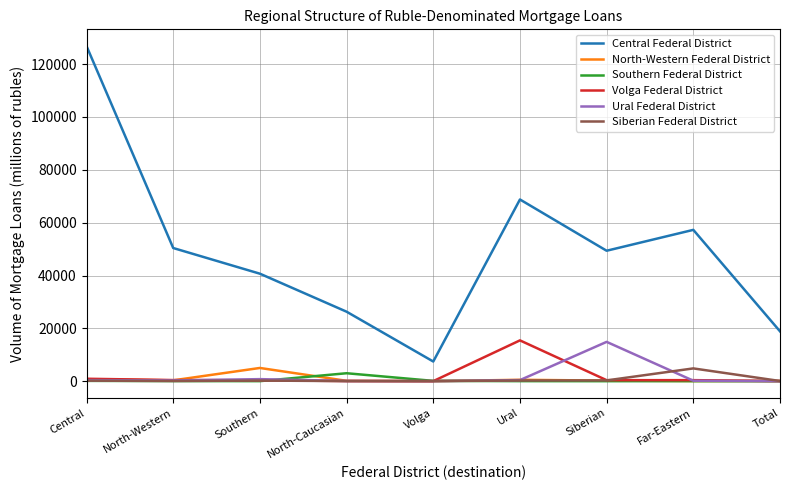

True or false: Southern Federal District has a value of 46 at North-Western.

True